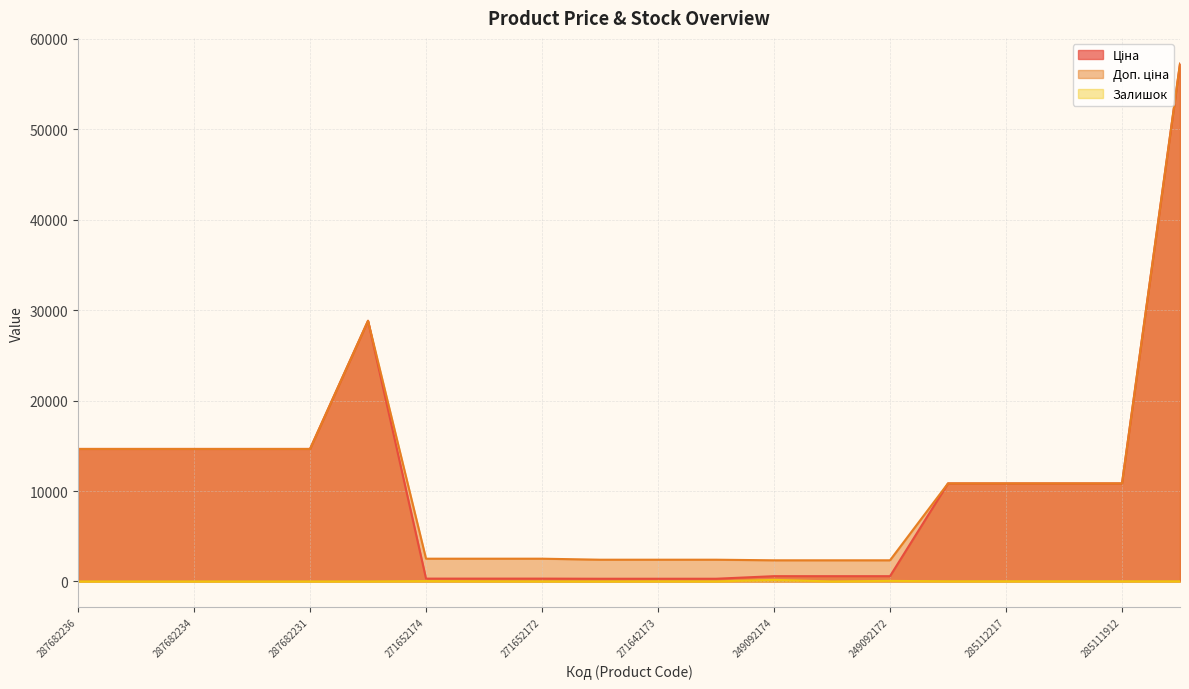

What is the difference between the highest and lowest values at 285111961?

10823.1